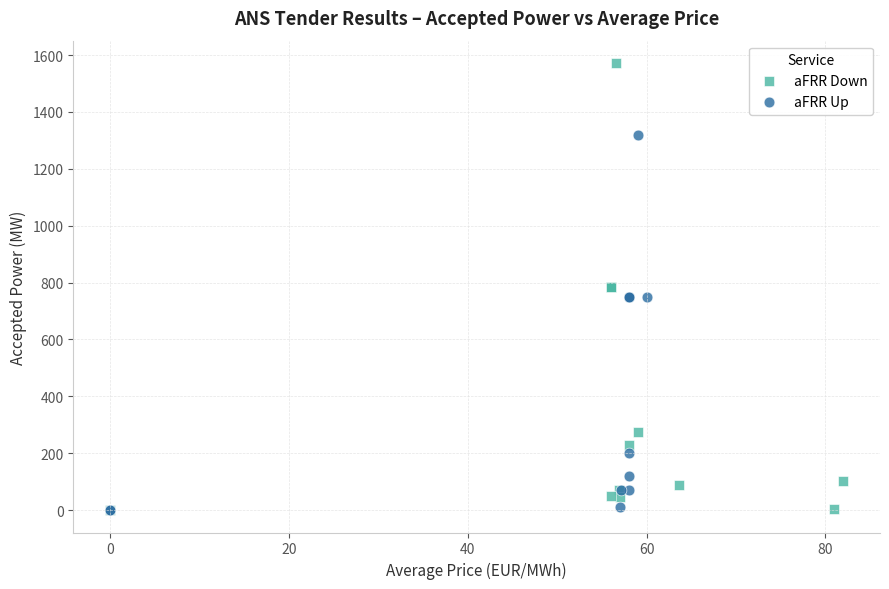

Which series has the largest Y range (max minus min)?

aFRR Down